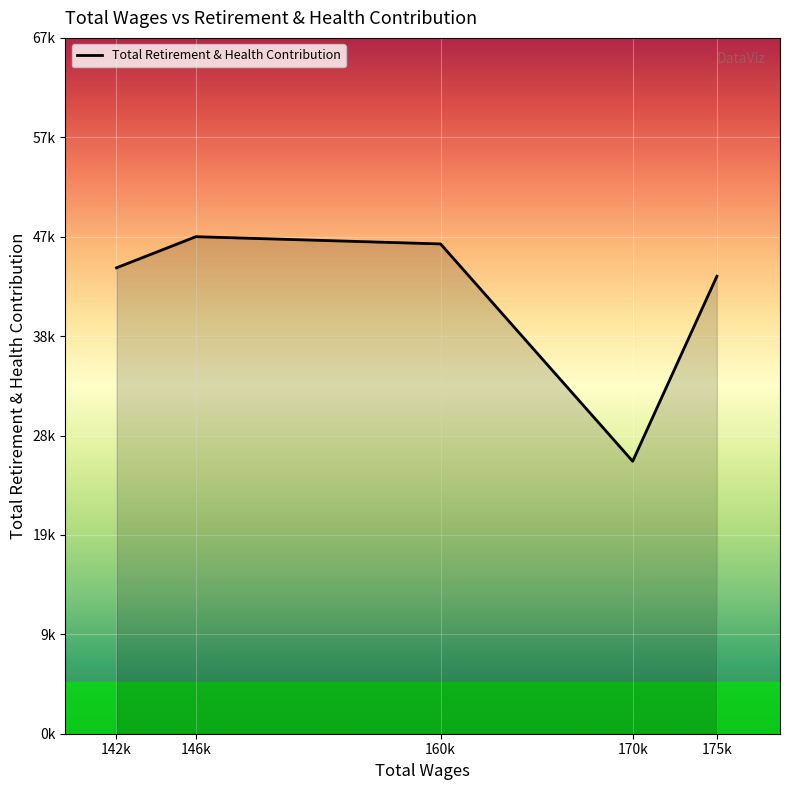

What position from the right is 175k?

1